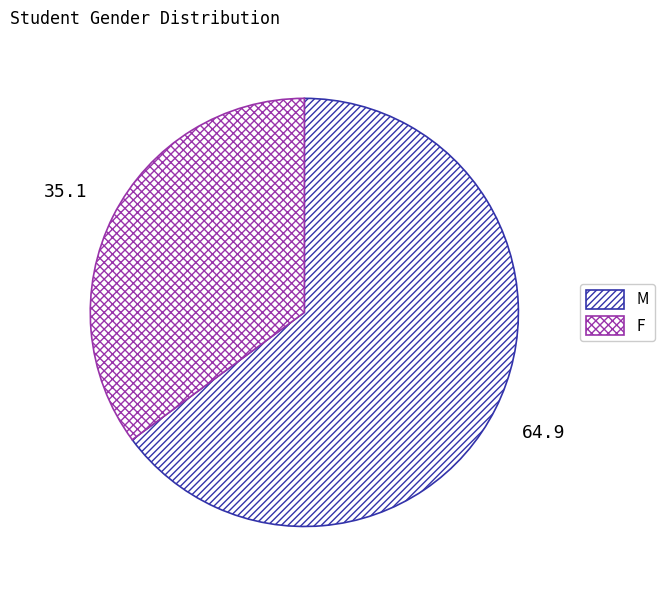

Count the number of slices in the pie.

2